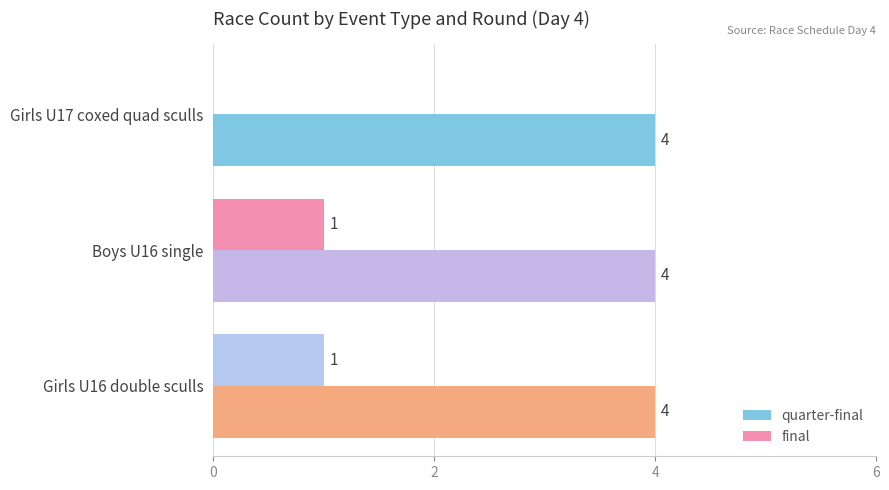

Is the value of quarter-final at Girls U16 double sculls greater than the value of final at Girls U17 coxed quad sculls?

Yes